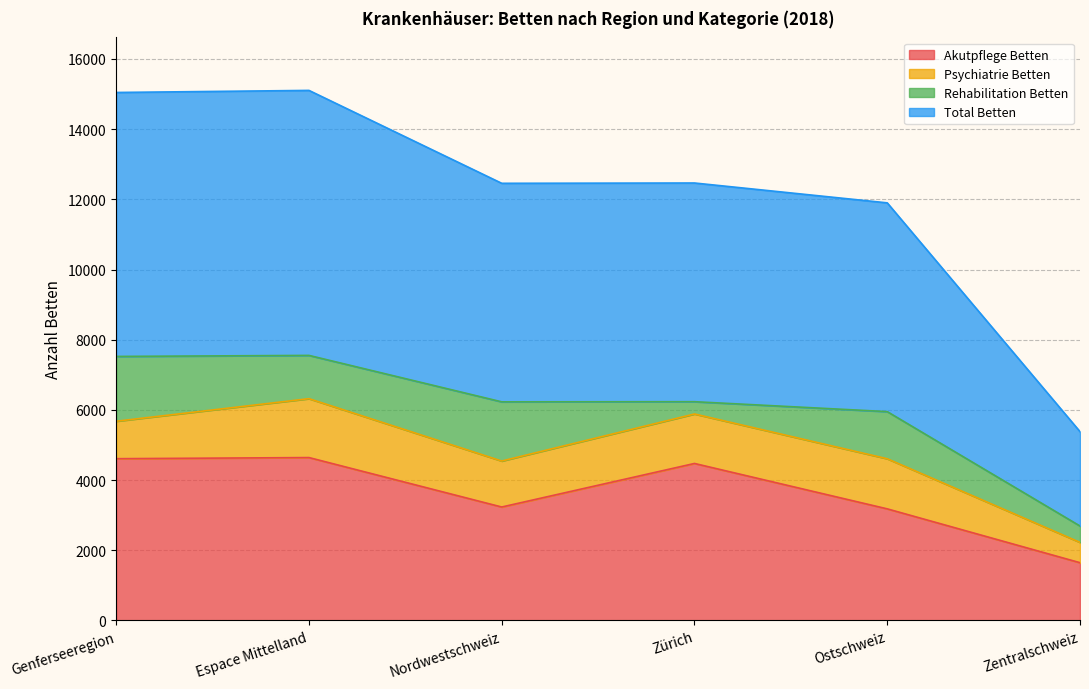

How many data points does each series have?

6